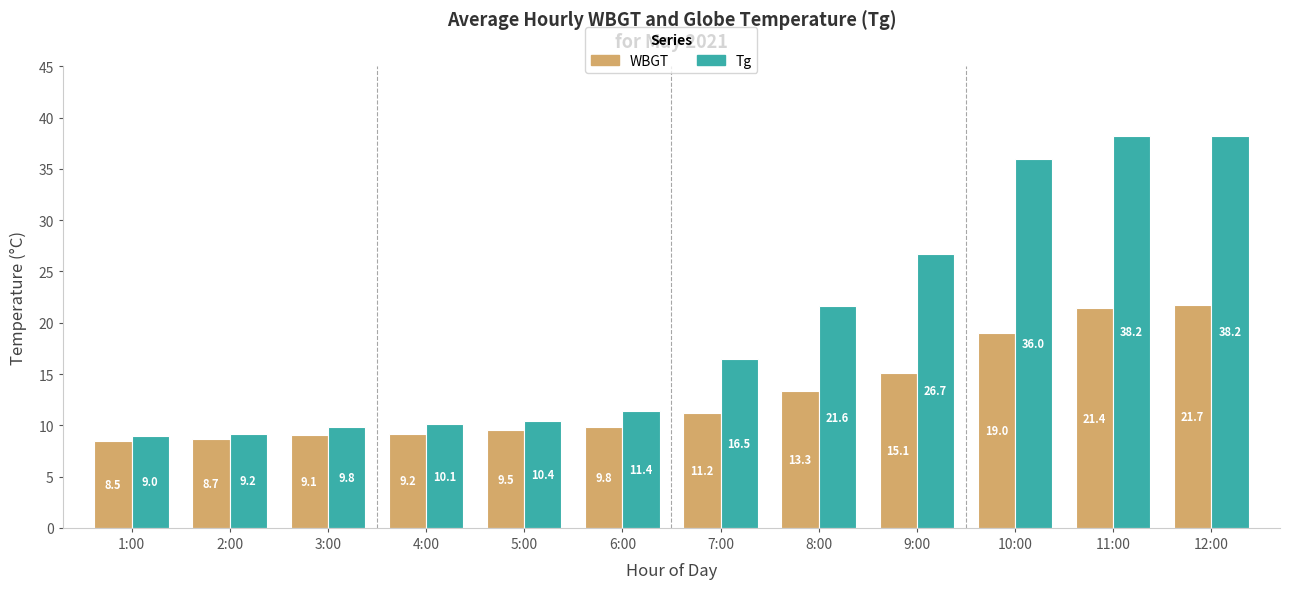

What is the difference between the highest and lowest values at 9:00?

11.6